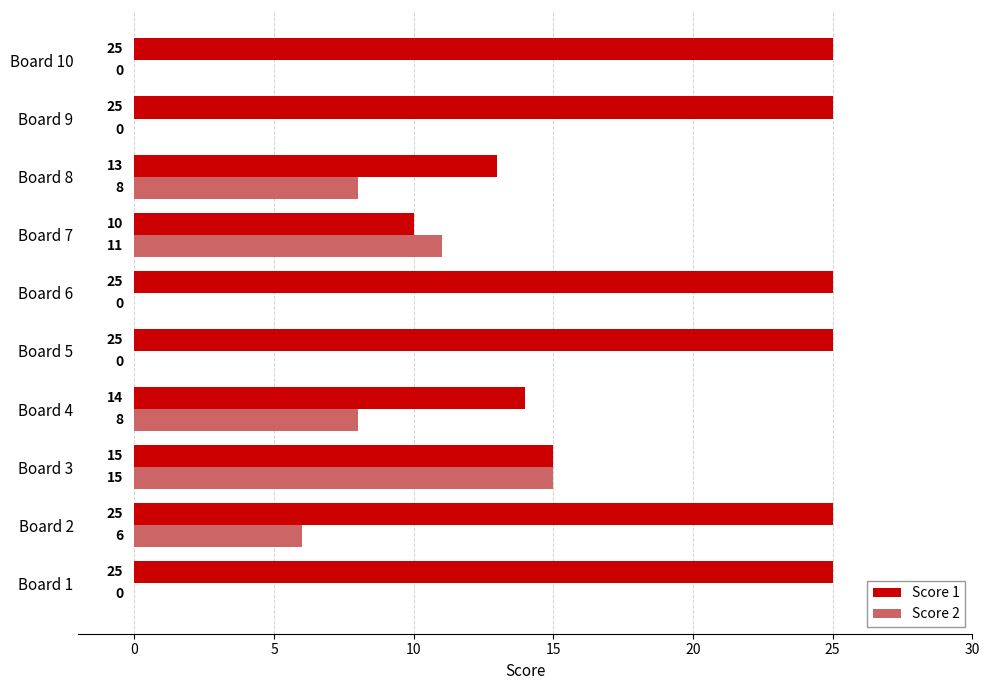

Where is Score 2 nearest to the value 7?

Board 2